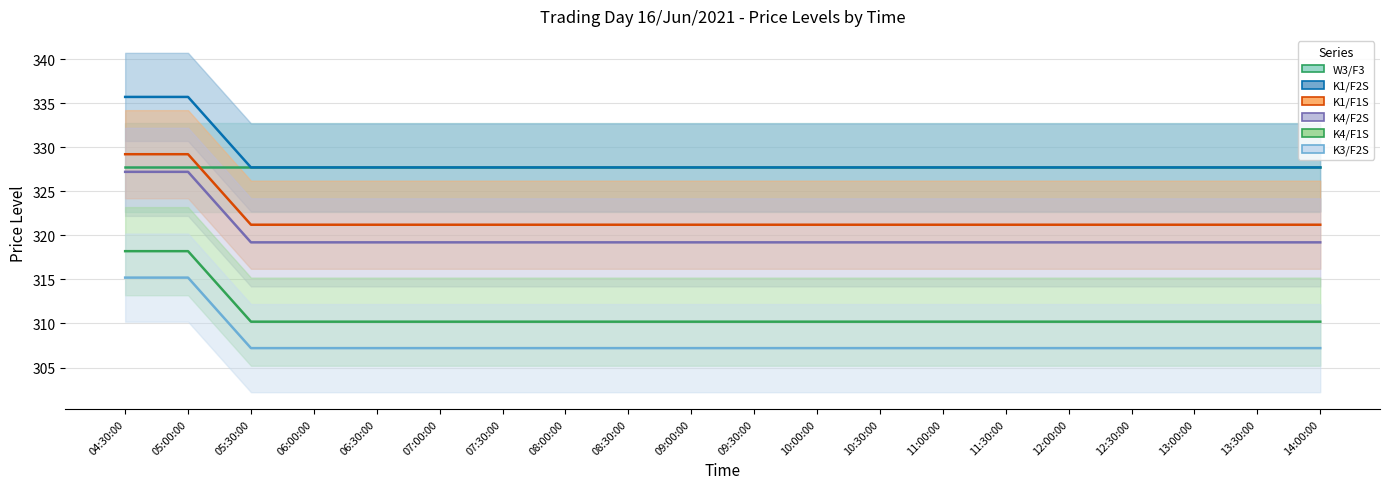

Which category has the lowest value in the K1/F2S series?

05:30:00